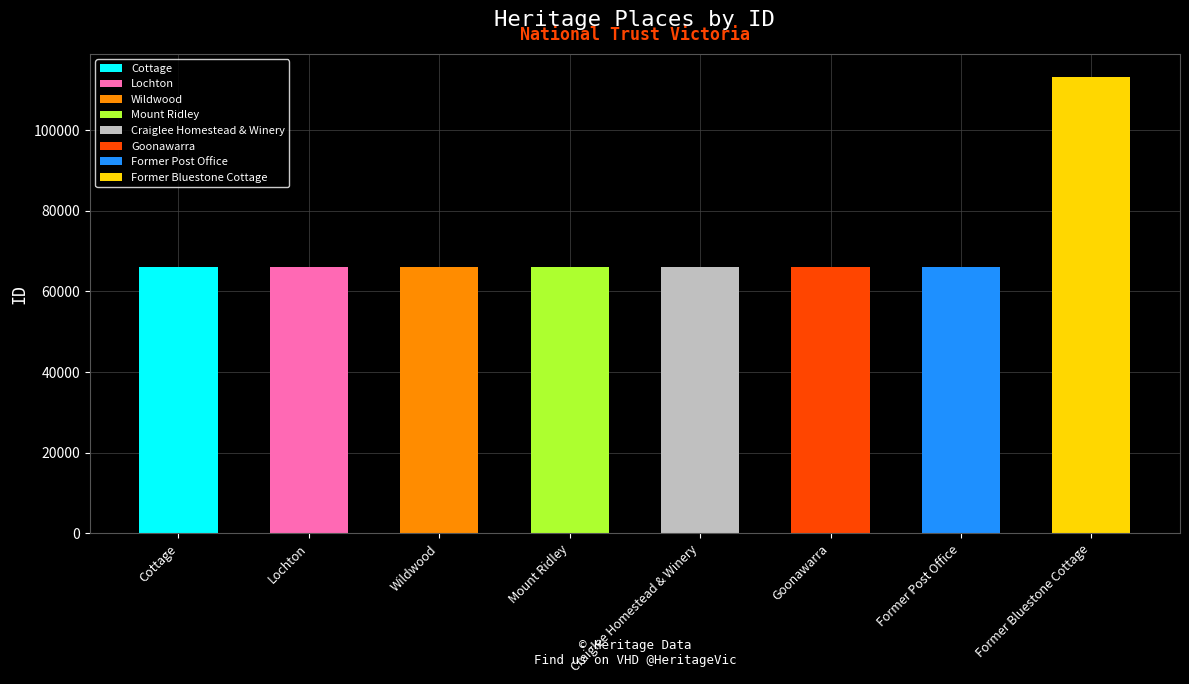

What is the label of the 3rd bar from the right?

Goonawarra